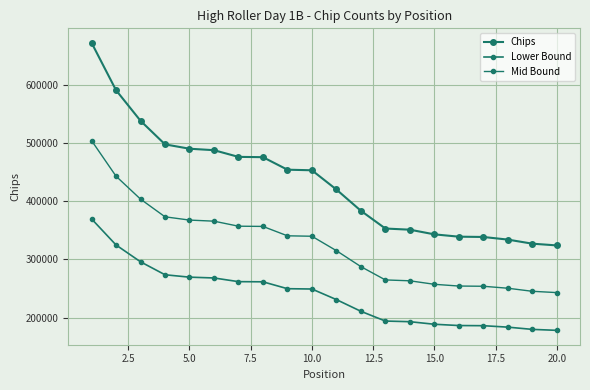

At how many categories does at least one series exceed 187913?

20